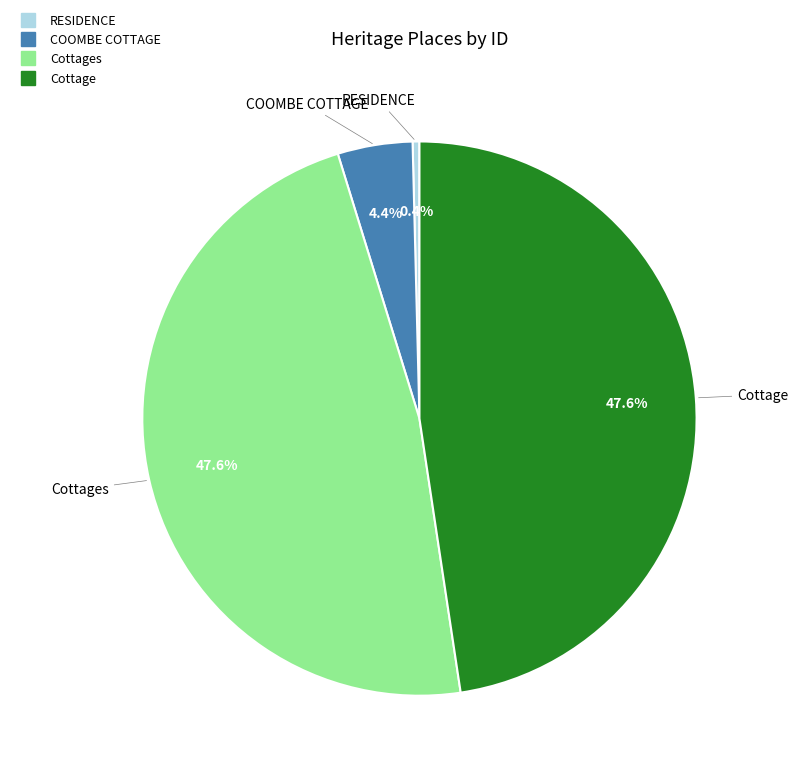

Does any single category account for the majority?

No